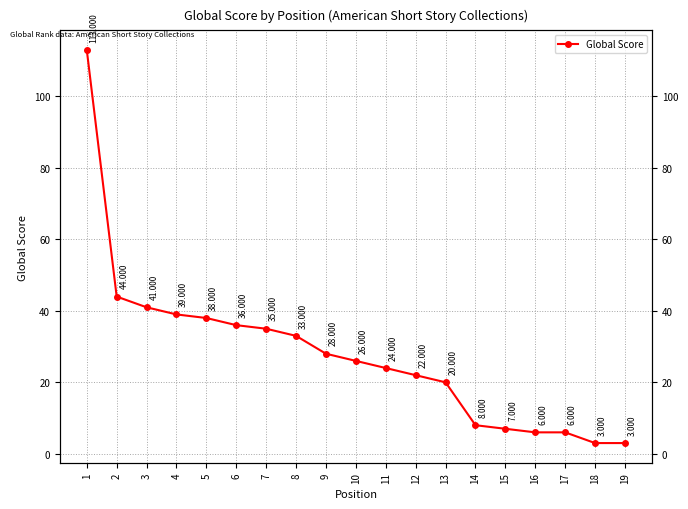

At which label is the value closest to 58?

2